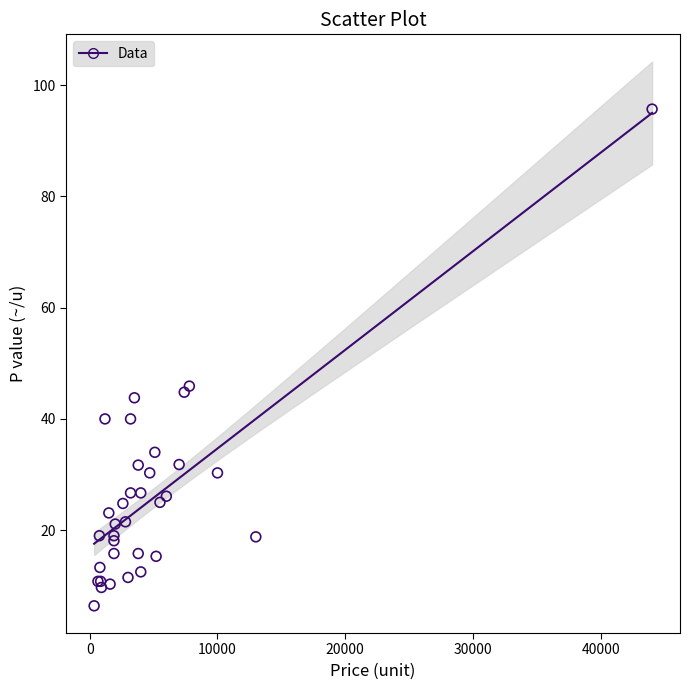

What Y value in the scatter plot is closest to 51?

45.9